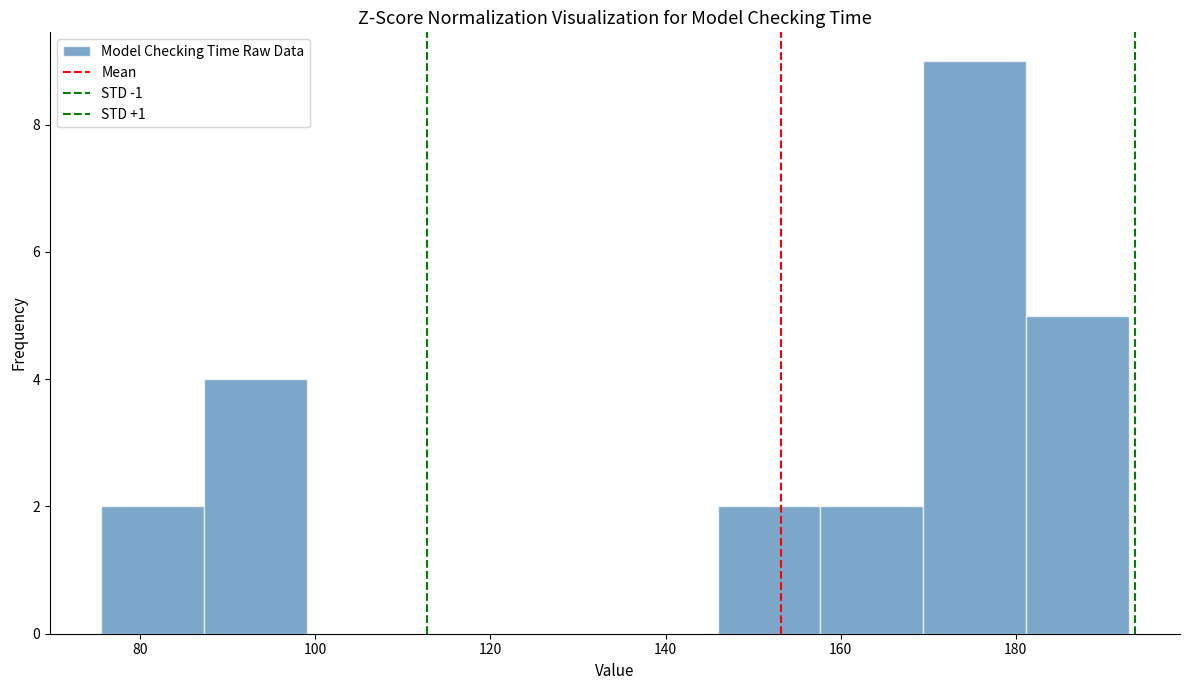

Over which range of the x-axis is the bar tallest?

170 to 182